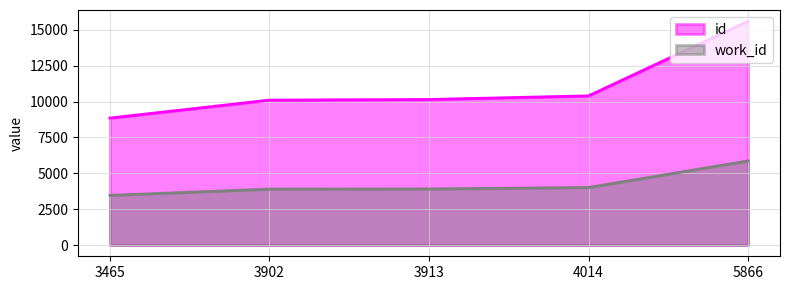

True or false: id and work_id cross at least once.

False